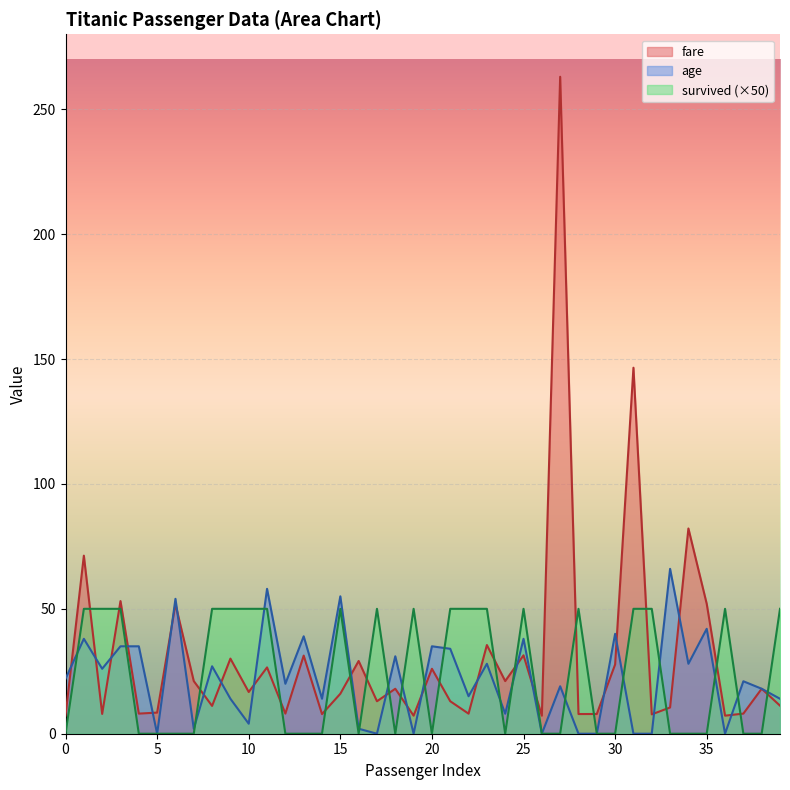

Rank the categories by age value from highest to lowest.

33, 11, 15, 6, 35, 30, 13, 1, 25, 3, 4, 20, 21, 18, 23, 34, 8, 2, 0, 37, 12, 27, 38, 22, 9, 14, 39, 24, 10, 7, 16, 5, 17, 19, 26, 28, 29, 31, 32, 36